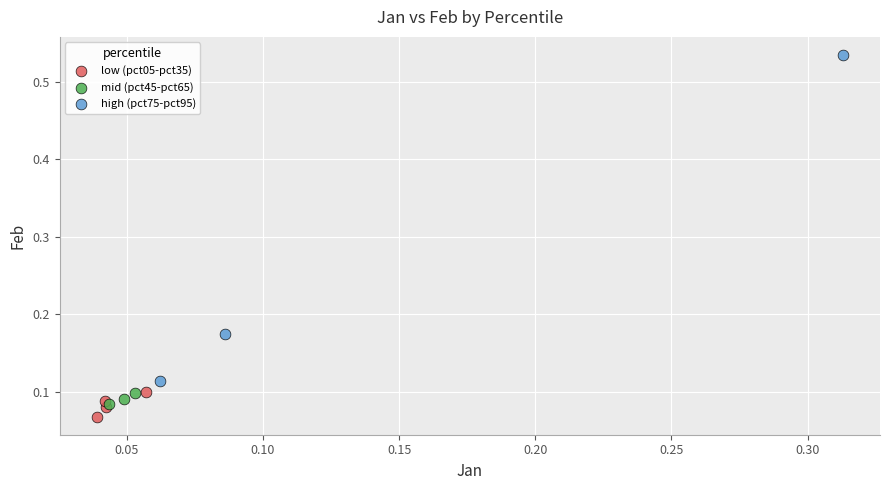

Which series reaches the minimum Y coordinate?

low (pct05-pct35)